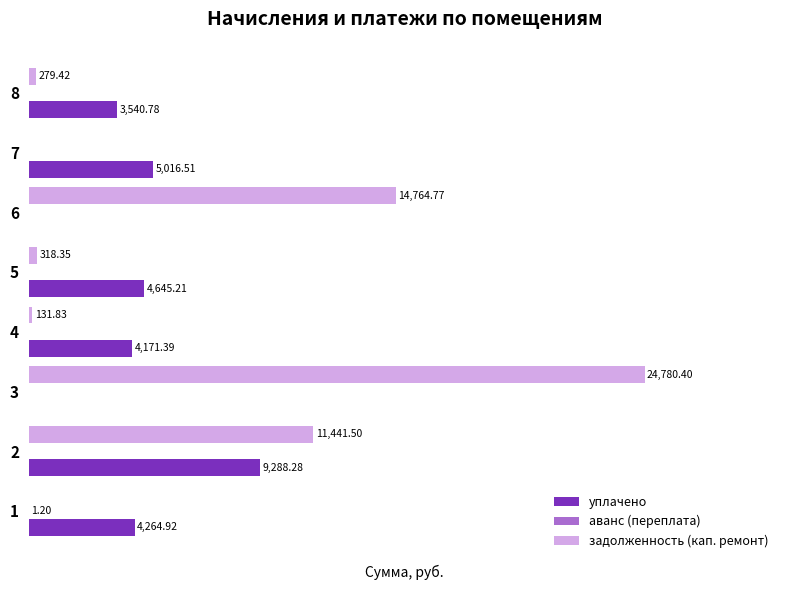

Which series has the largest total across all categories?

задолженность (кап. ремонт)